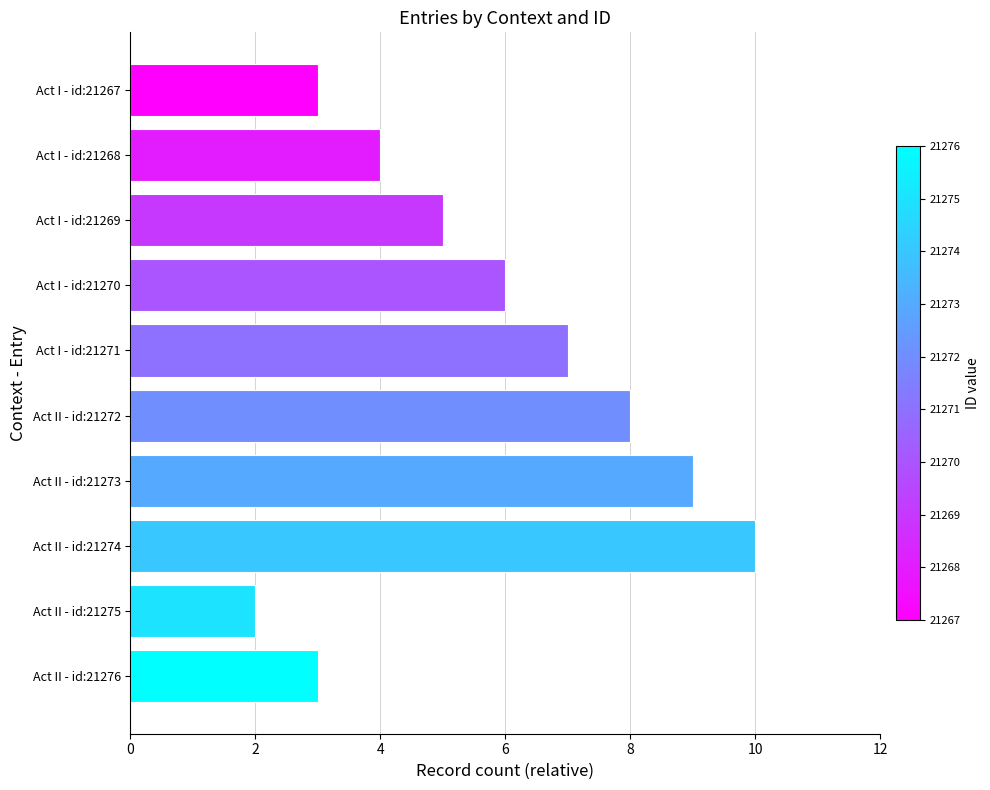

What is the change in value from Act I - id:21267 to Act I - id:21270?

+3